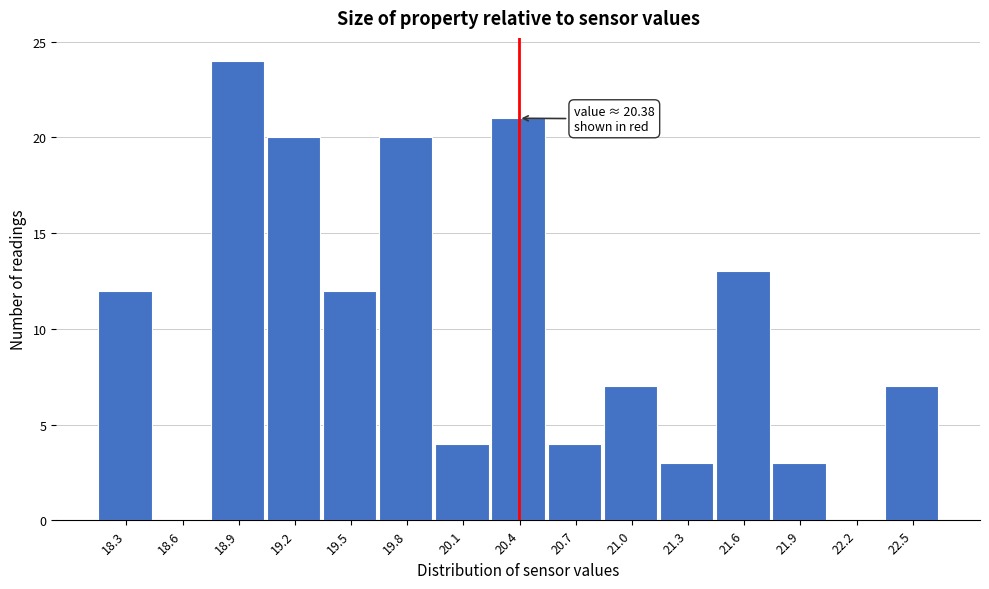

Which range on the x-axis has the tallest bar?

18.70 to 19.00